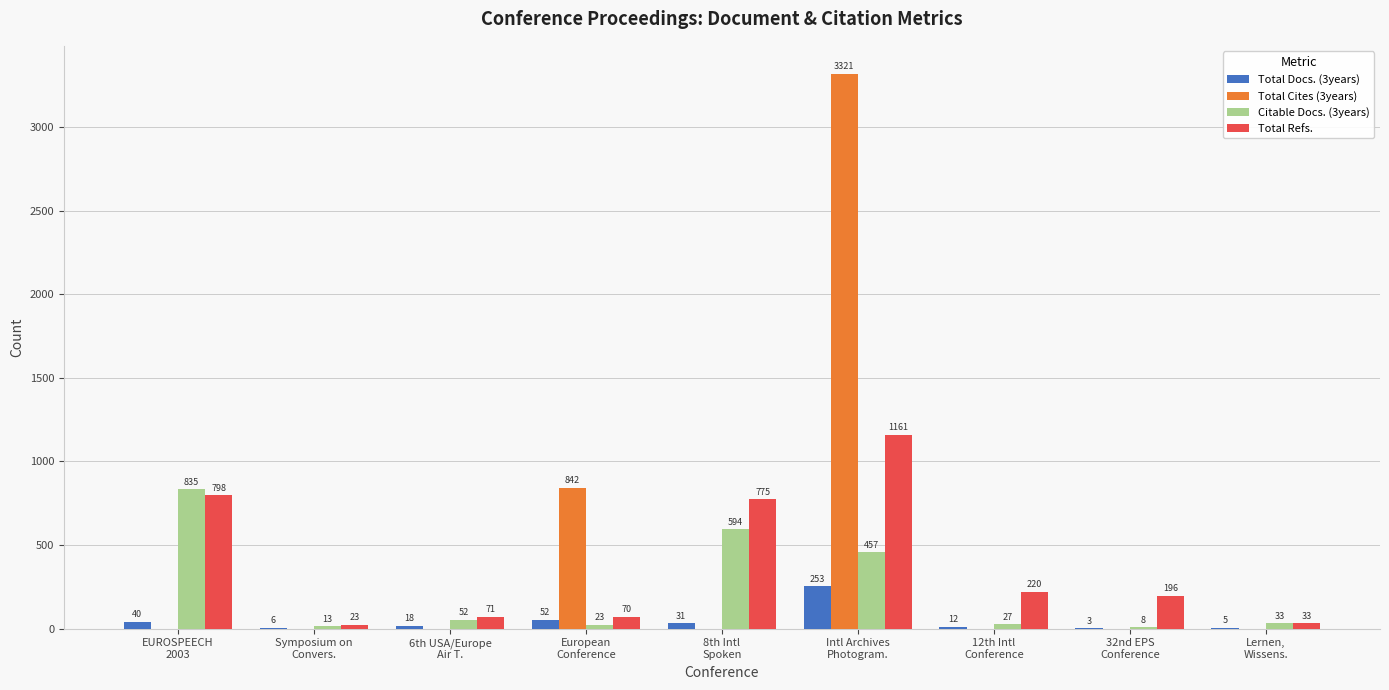

How many data points does each series have?

9